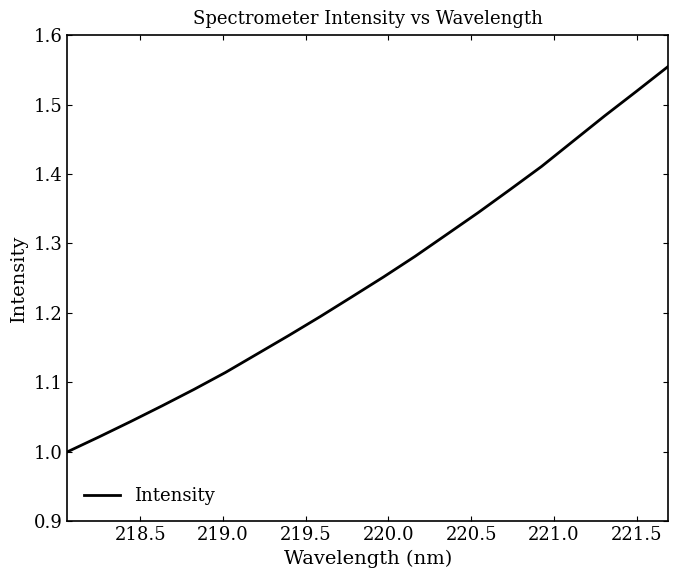

What is the difference between the maximum and minimum values?

0.6